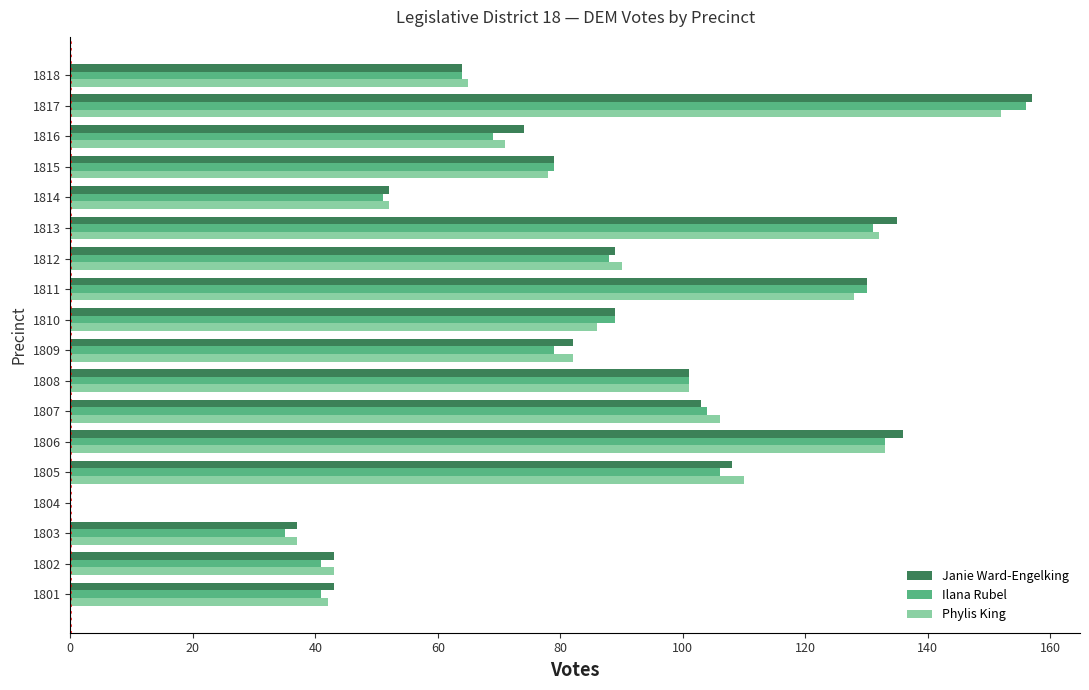

Count the number of categories in the chart.

18